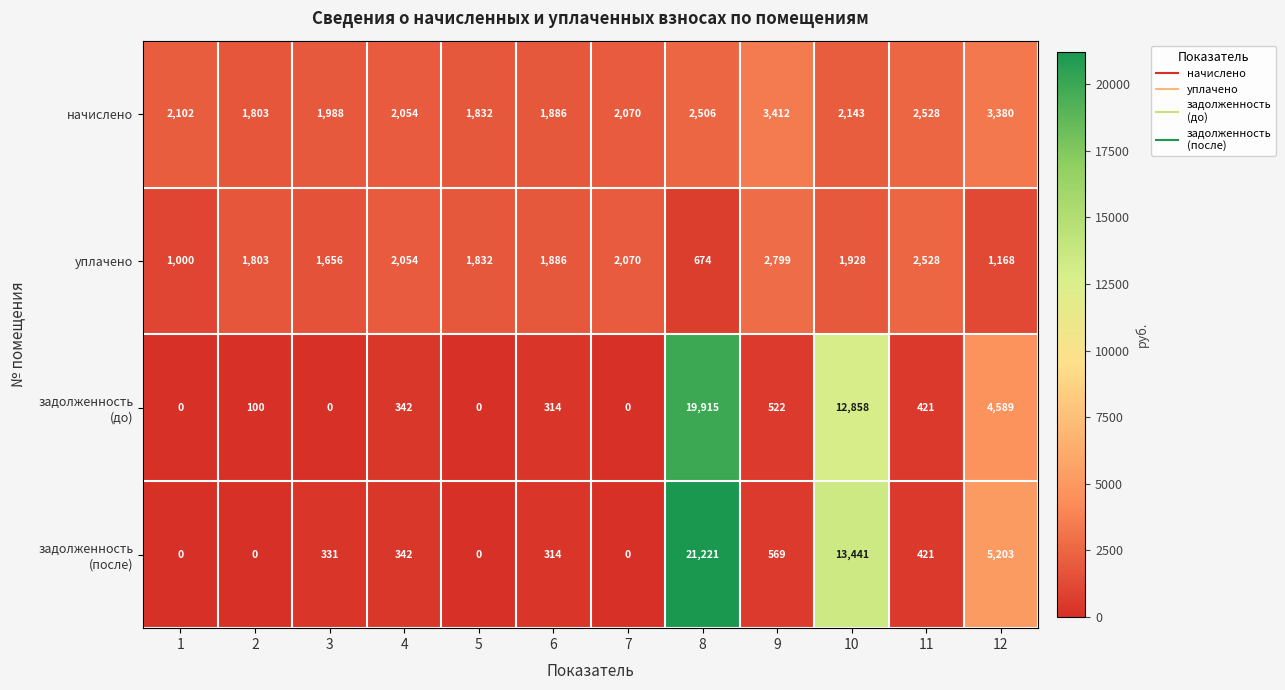

What is the spread (max minus min) of values at 11?

2107